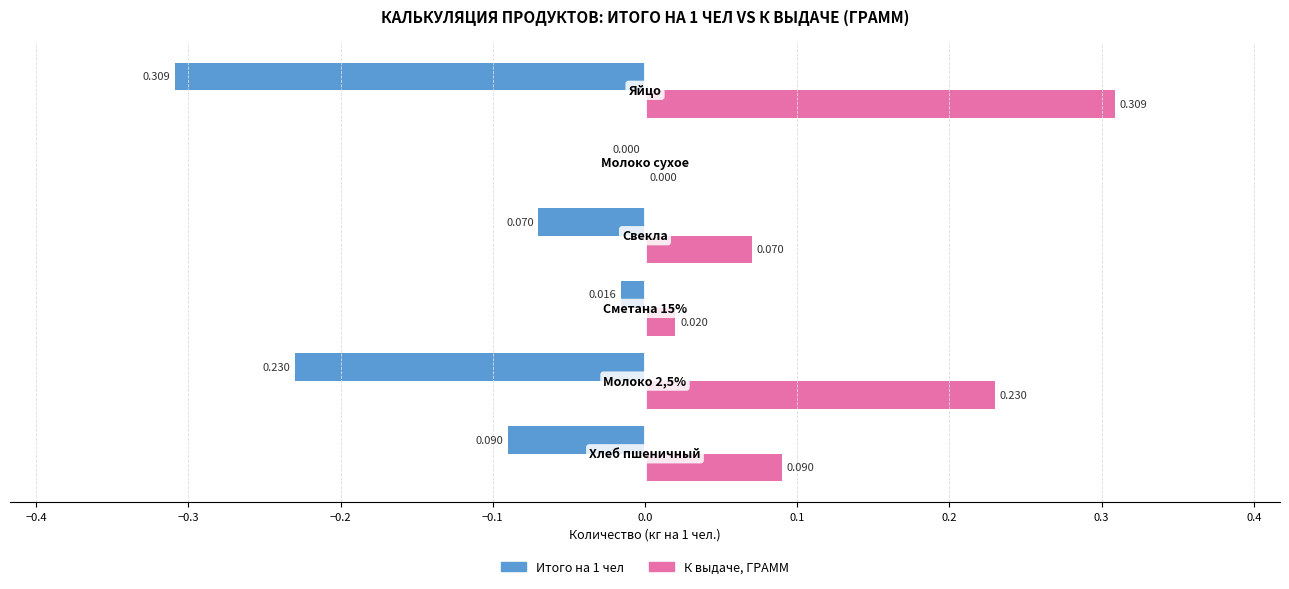

Which series has the largest total across all categories?

К выдаче, ГРАММ